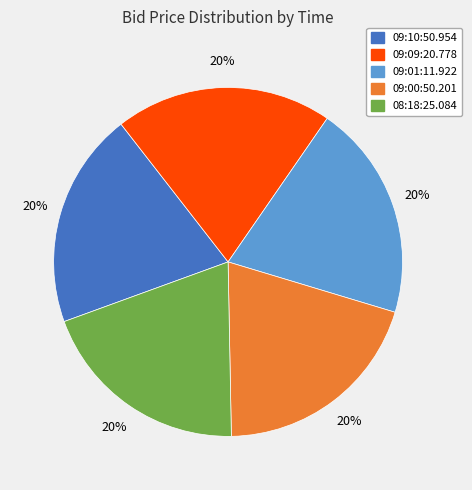

To the nearest percent, what portion does 09:09:20.778 represent?

20%